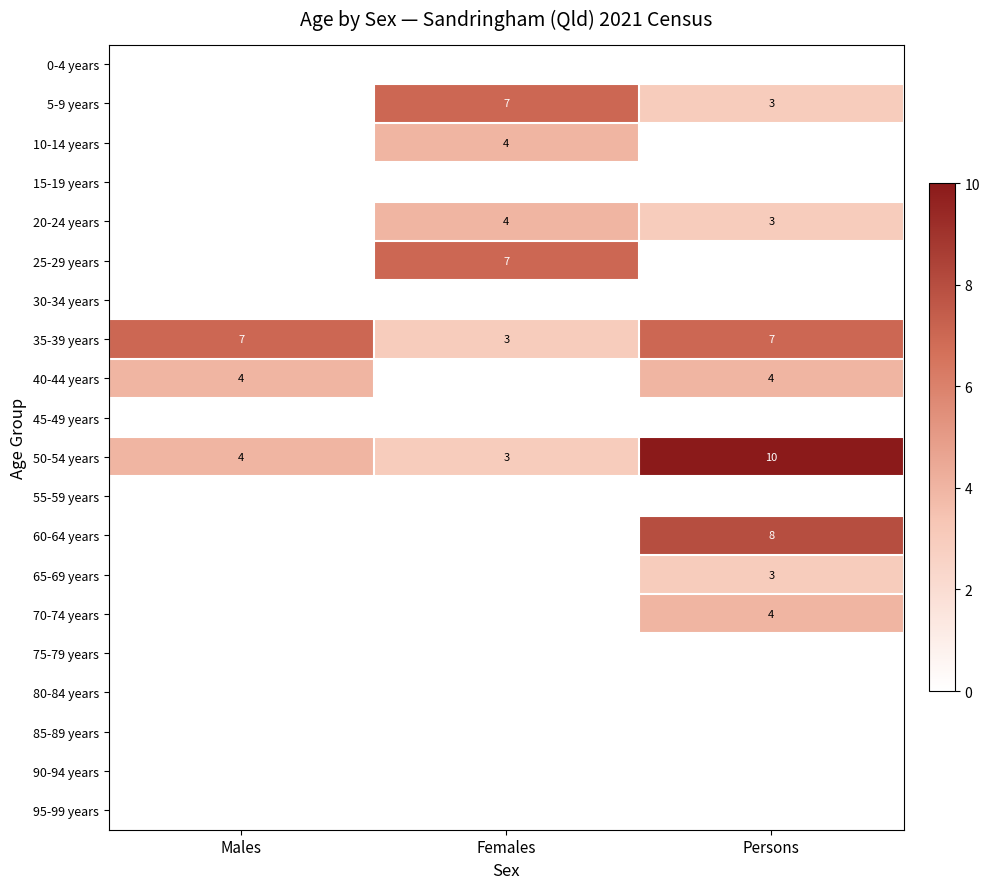

What is the total value across all series at Males?

15